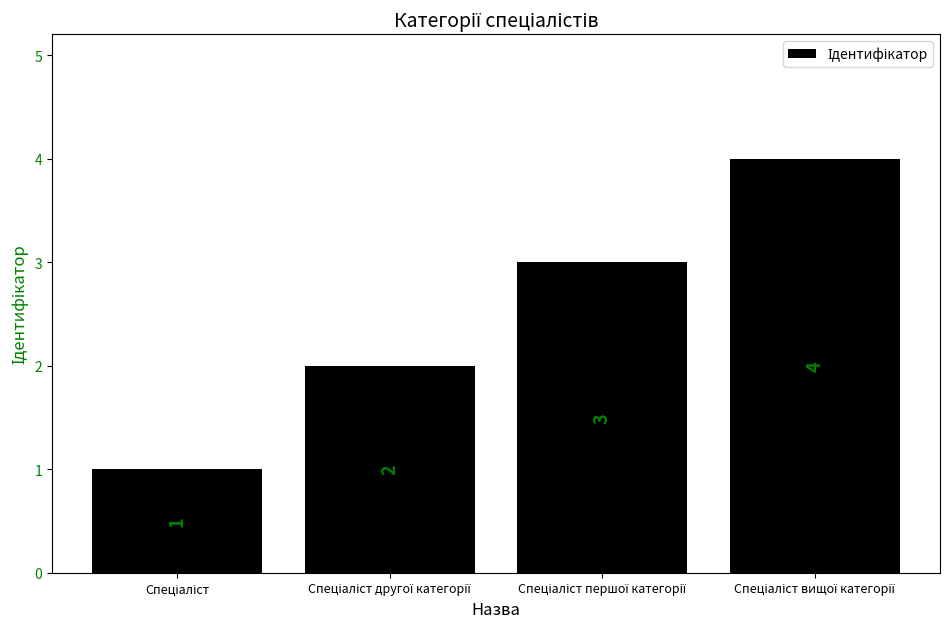

What is the value of the 1st bar from the left?

1